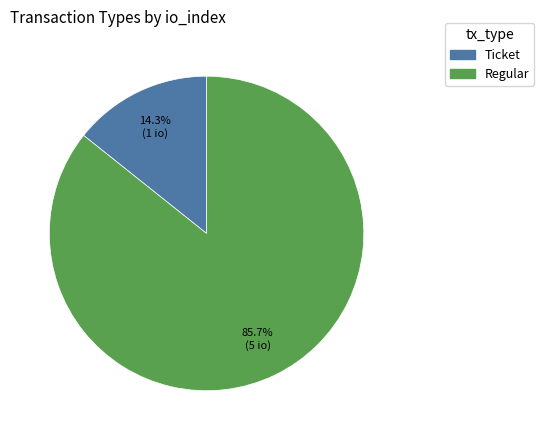

Which category has the biggest portion of the pie?

Regular